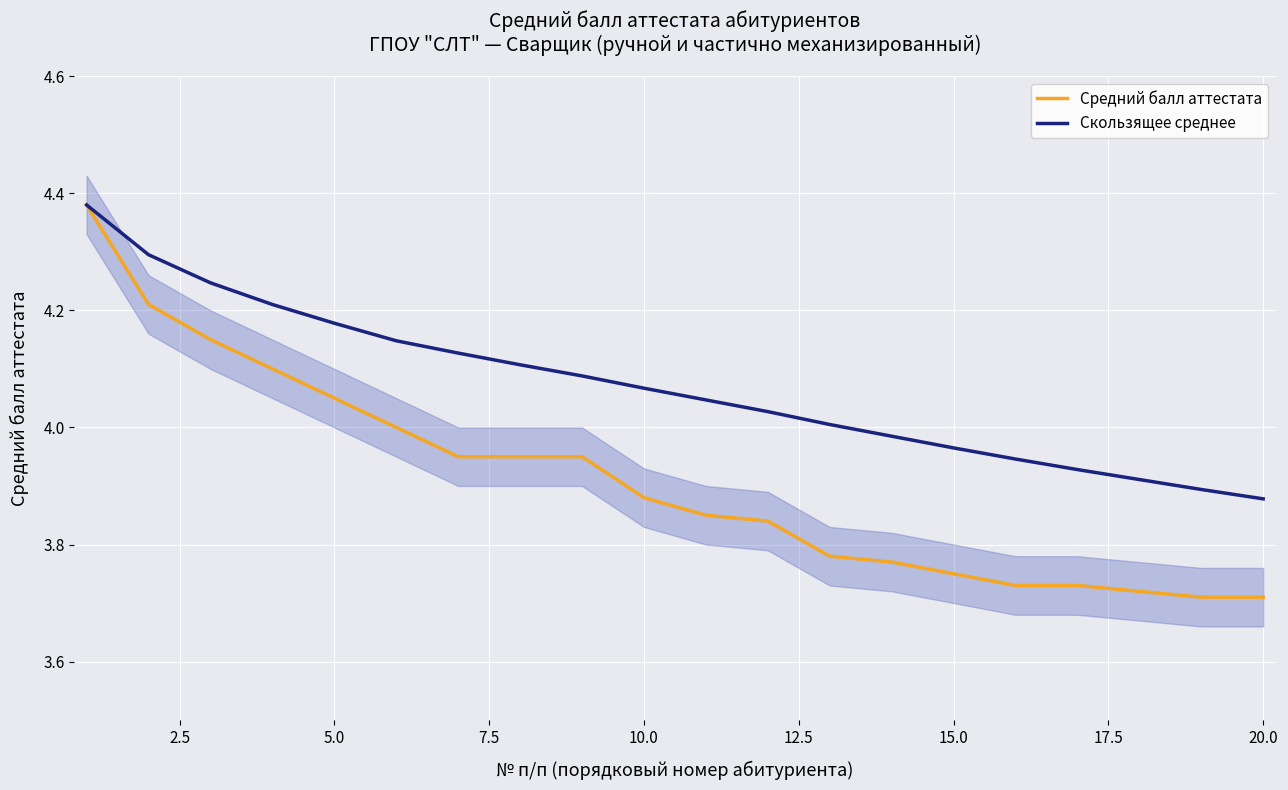

The Средний балл аттестата series shows 6.0 at 15.0. True or false?

False